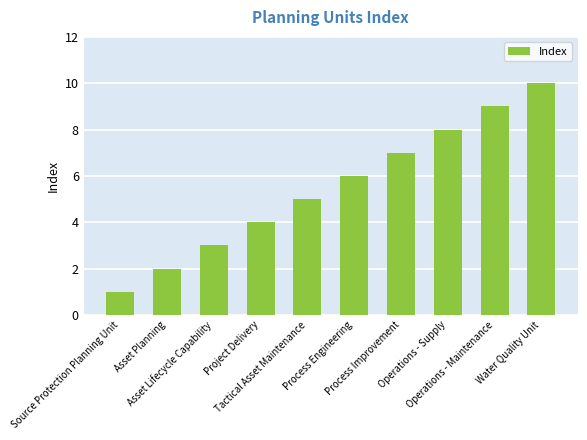

What is the greatest value displayed?

10